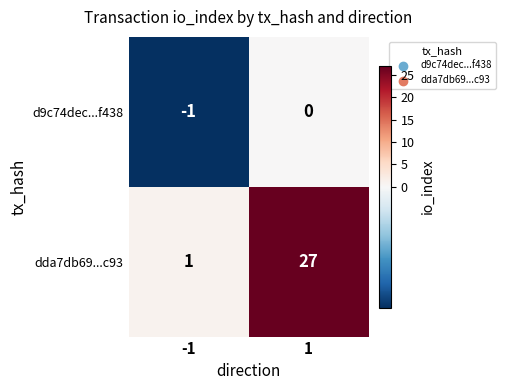

List the series in order of their peak value, lowest first.

d9c74dec...f438, dda7db69...c93